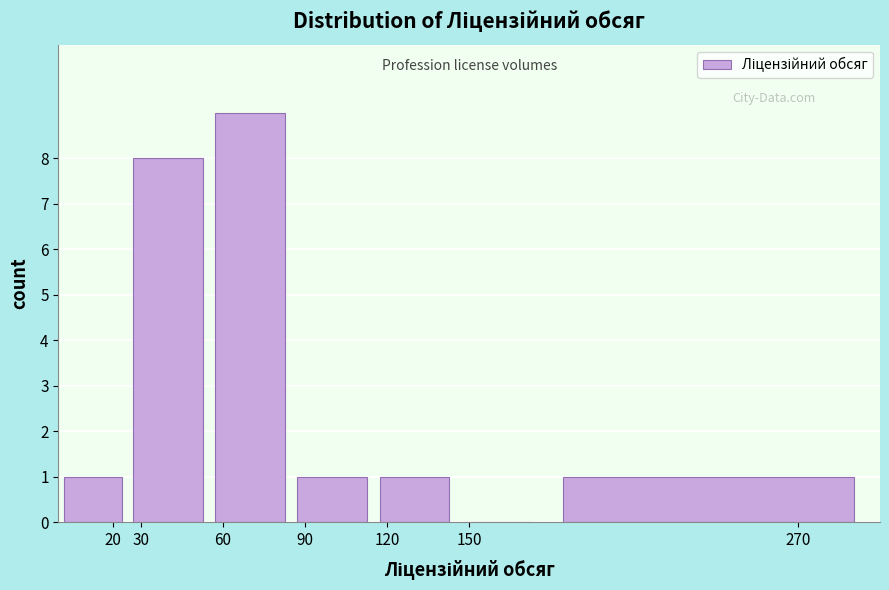

Reading left to right, what are all the values shown in this chart?

20=1	30=8	60=9	90=1	120=1	150=0	270=1